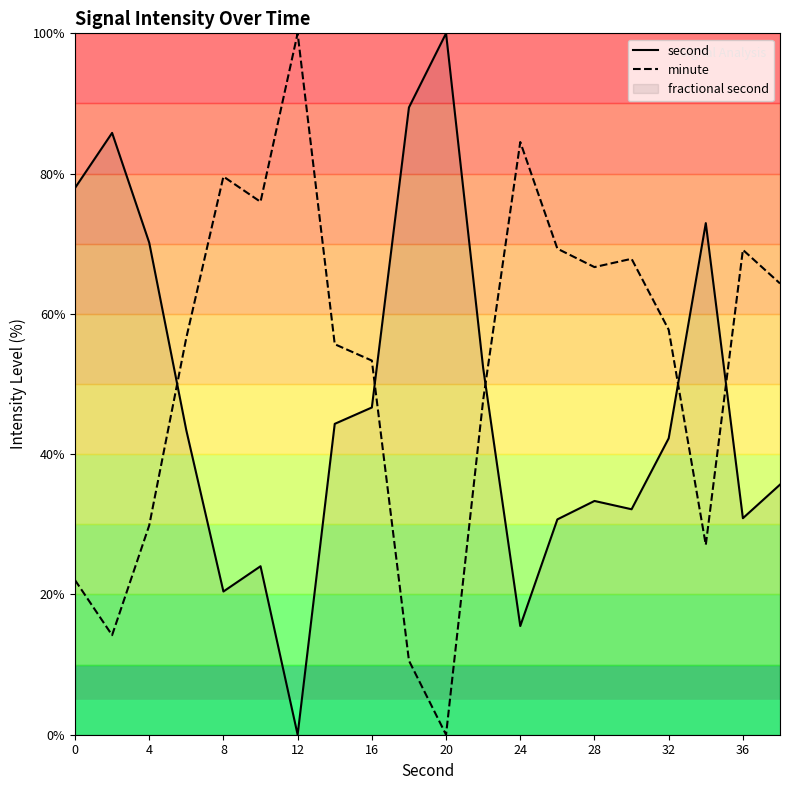

At which category does second reach its first local valley?

8